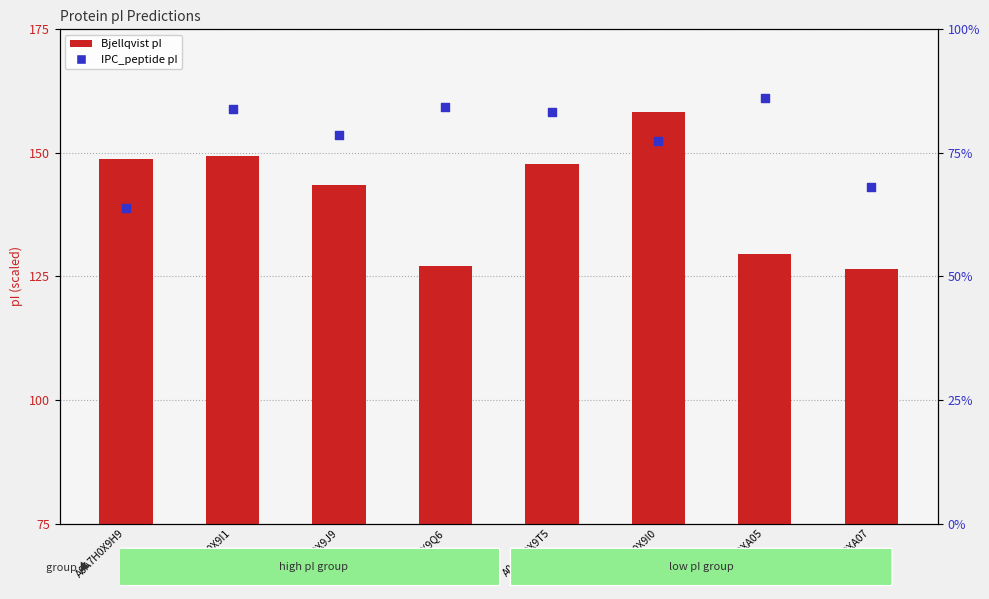

Which series has the largest Y range (max minus min)?

Bjellqvist pI